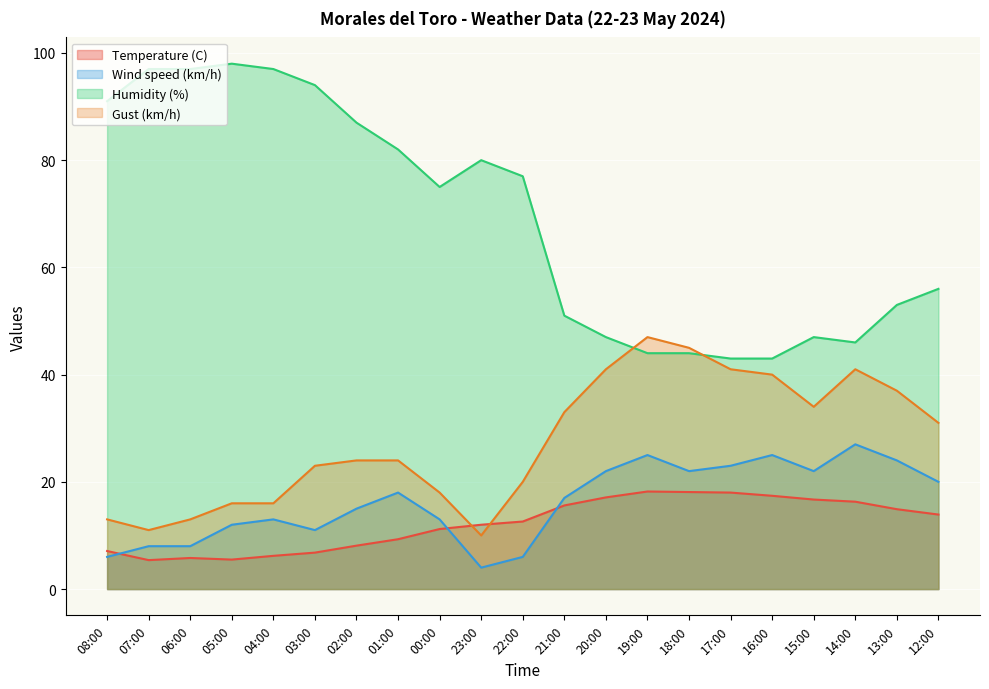

Reading right to left, transcribe all the data shown in this chart.

Temperature (C): 13.9	14.9	16.3	16.7	17.4	18.0	18.1	18.2	17.1	15.6	12.6	12.0	11.2	9.3	8.1	6.8	6.2	5.5	5.8	5.4	7.1
Wind speed (km/h): 20.0	24.0	27.0	22.0	25.0	23.0	22.0	25.0	22.0	17.0	6.0	4.0	13.0	18.0	15.0	11.0	13.0	12.0	8.0	8.0	6.0
Humidity (%): 56.0	53.0	46.0	47.0	43.0	43.0	44.0	44.0	47.0	51.0	77.0	80.0	75.0	82.0	87.0	94.0	97.0	98.0	97.0	97.0	91.0
Gust (km/h): 31.0	37.0	41.0	34.0	40.0	41.0	45.0	47.0	41.0	33.0	20.0	10.0	18.0	24.0	24.0	23.0	16.0	16.0	13.0	11.0	13.0